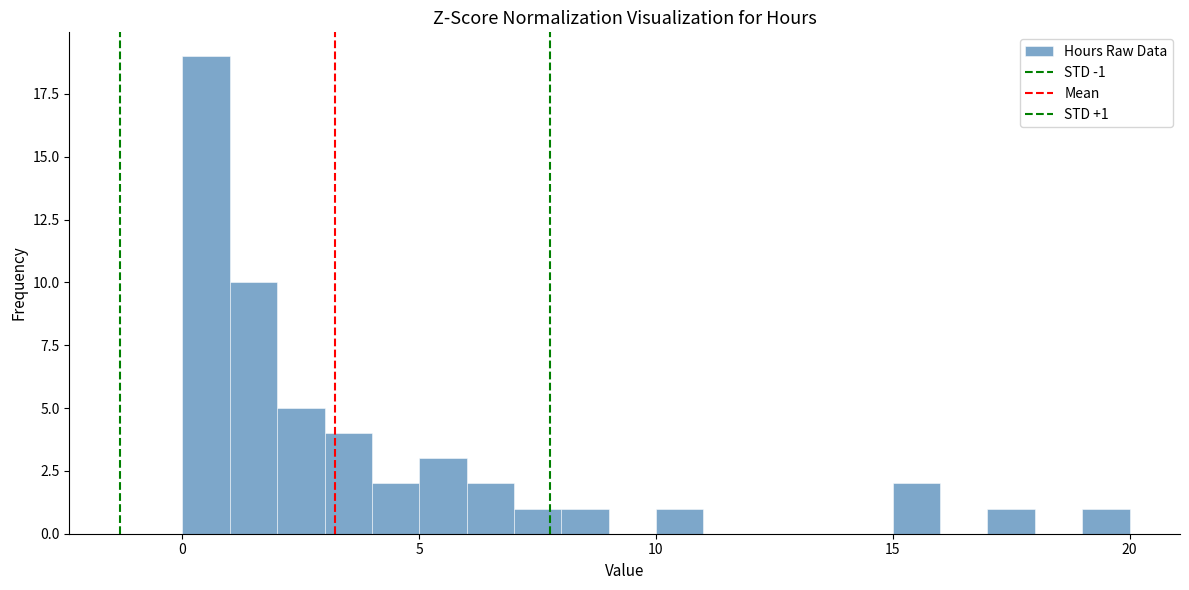

Around what value on the x-axis is the tallest bar? Give the approximate position of its centre, as read against the axis.

0.5